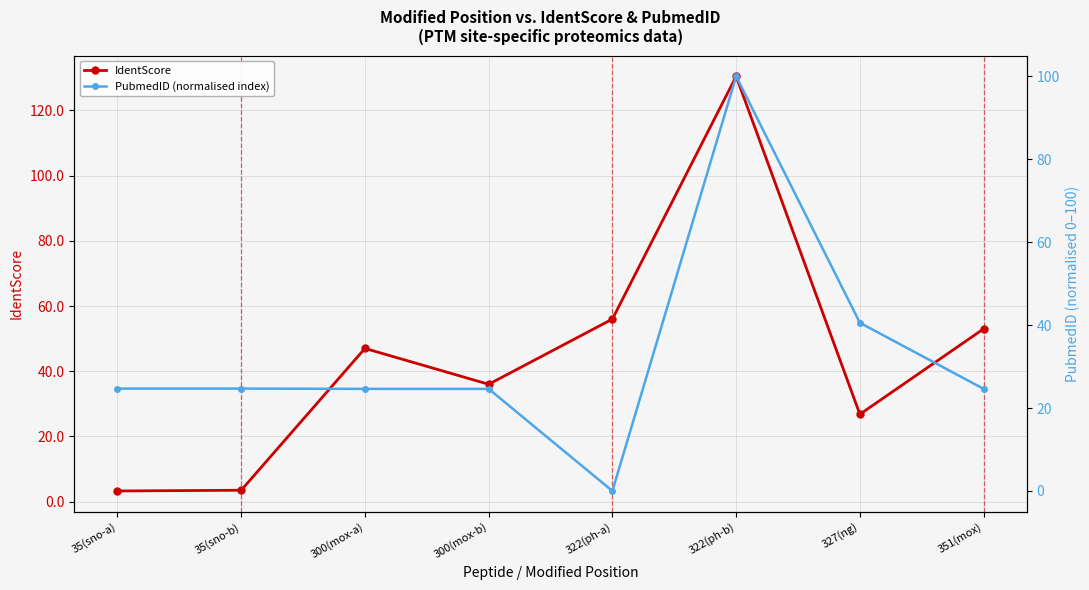

Which series ends up on top after the final intersection of IdentScore and PubmedID (normalised index)?

IdentScore